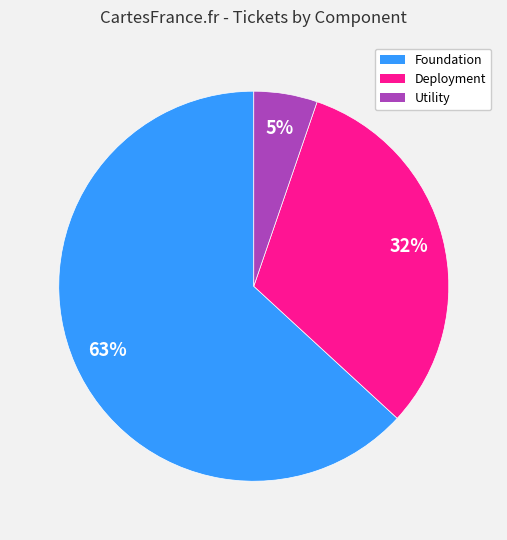

Does Foundation represent more than half of the total?

Yes